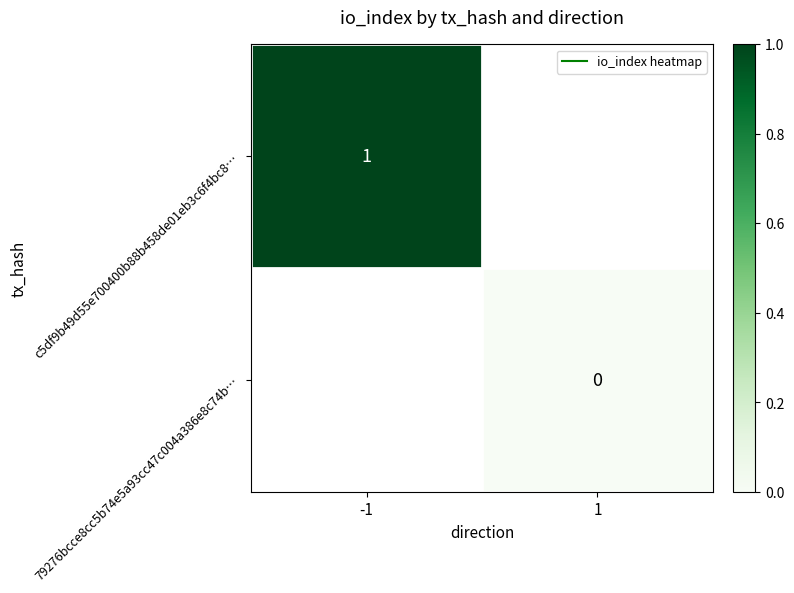

How many categories are shown in the chart?

2